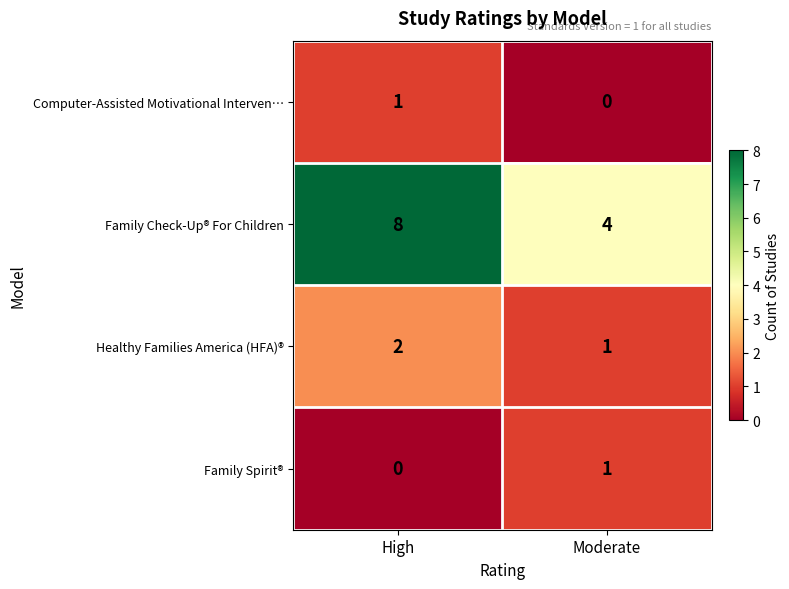

Is the value of Computer-Assisted Motivational Interven… at Moderate greater than the value of Family Check-Up® For Children at Moderate?

No